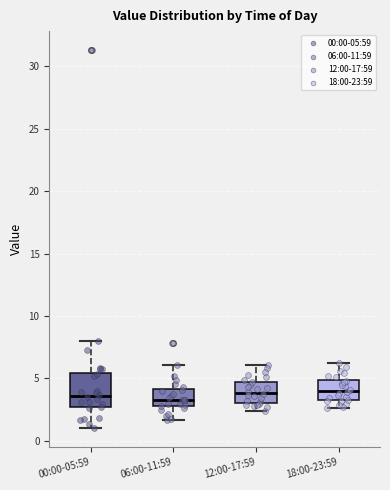

Reading left to right, read every box against the y-axis: the position of its median line, the range the box covers, and the ends of its whiskers. The values are not printed on the chart, so give them approximately, as read against the axis.

00:00-05:59: median 3.5, box 2.5 to 5.5, whiskers 1.0 to 8.0
06:00-11:59: median 3.5, box 3.0 to 4.0, whiskers 1.5 to 6.0
12:00-17:59: median 4.0, box 3.0 to 5.0, whiskers 2.5 to 6.0
18:00-23:59: median 4.0, box 3.5 to 5.0, whiskers 2.5 to 6.0